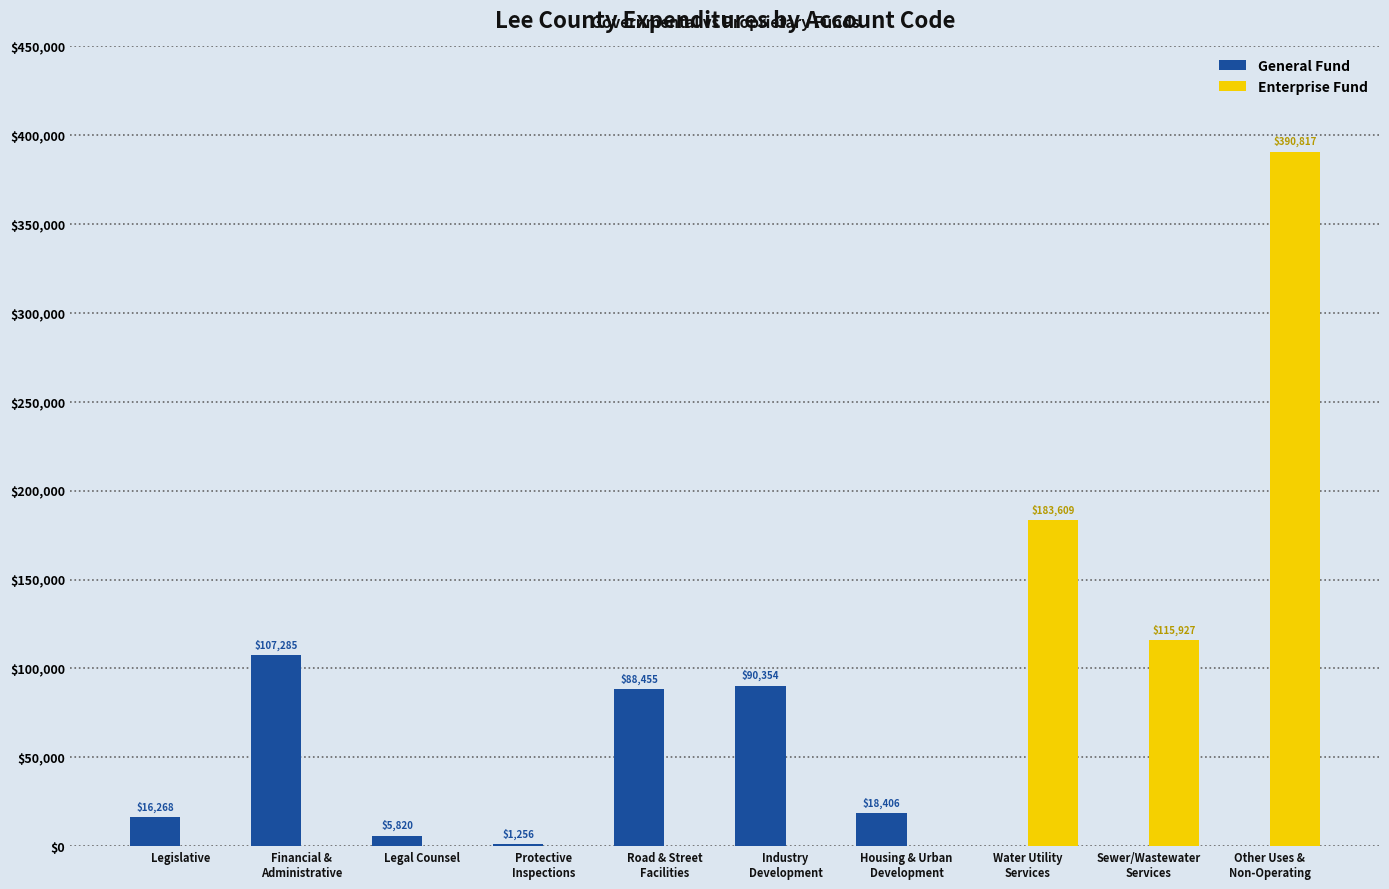

What is the maximum value shown in the chart?

390817